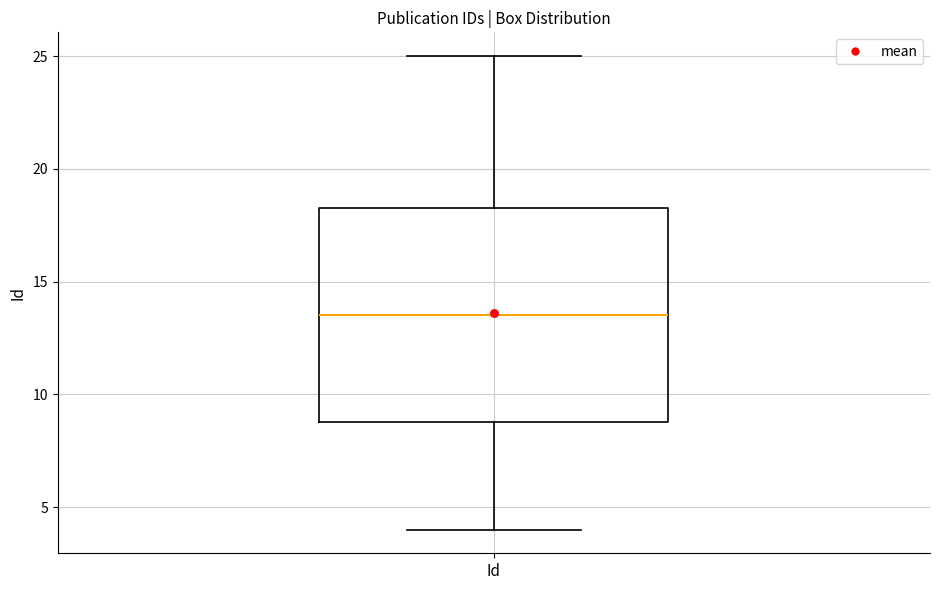

Transcribe this box plot: give where the median line is, the range the box spans, and where the two whiskers end, as read against the y-axis. The values are not printed on the chart, so give them approximately, as read against the axis.

median 13.5, box 9.0 to 18.5, whiskers 4.0 to 25.0